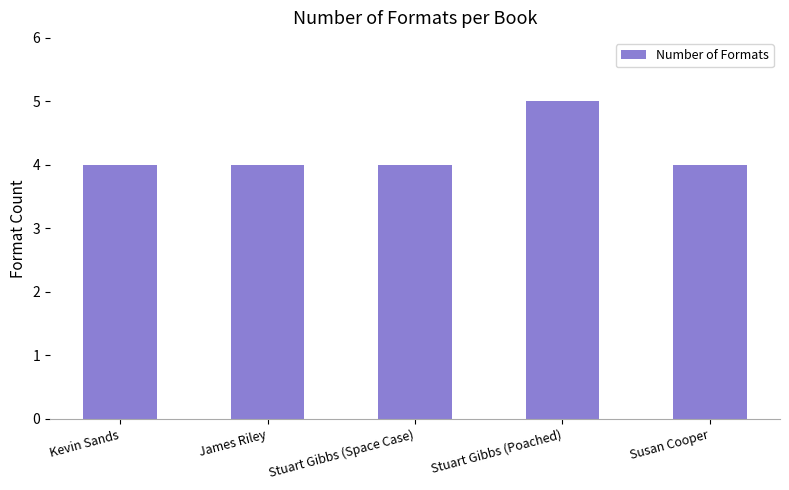

Reading left to right, list all the values displayed in this chart.

Kevin Sands=4	James Riley=4	Stuart Gibbs (Space Case)=4	Stuart Gibbs (Poached)=5	Susan Cooper=4